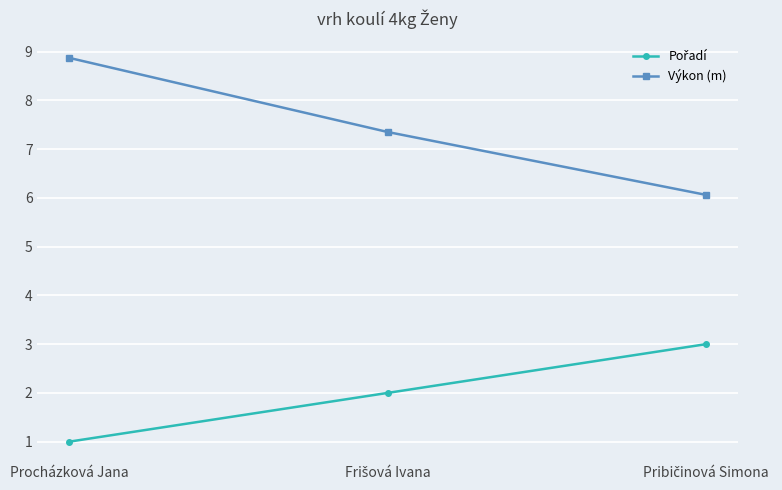

At which category is the sum across all series the highest?

Procházková Jana